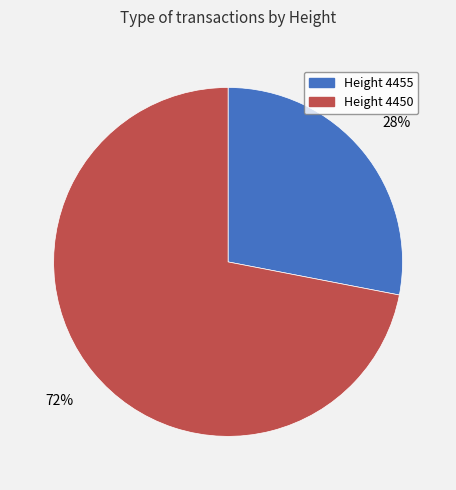

Count the number of slices in the pie.

2